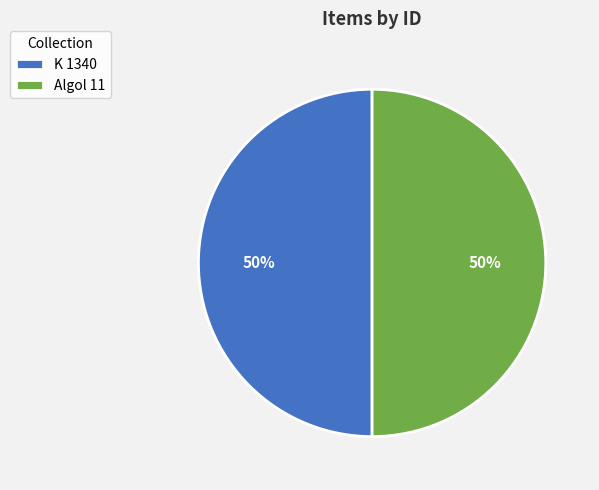

Combined, do Algol 11 and K 1340 account for over 50%?

Yes